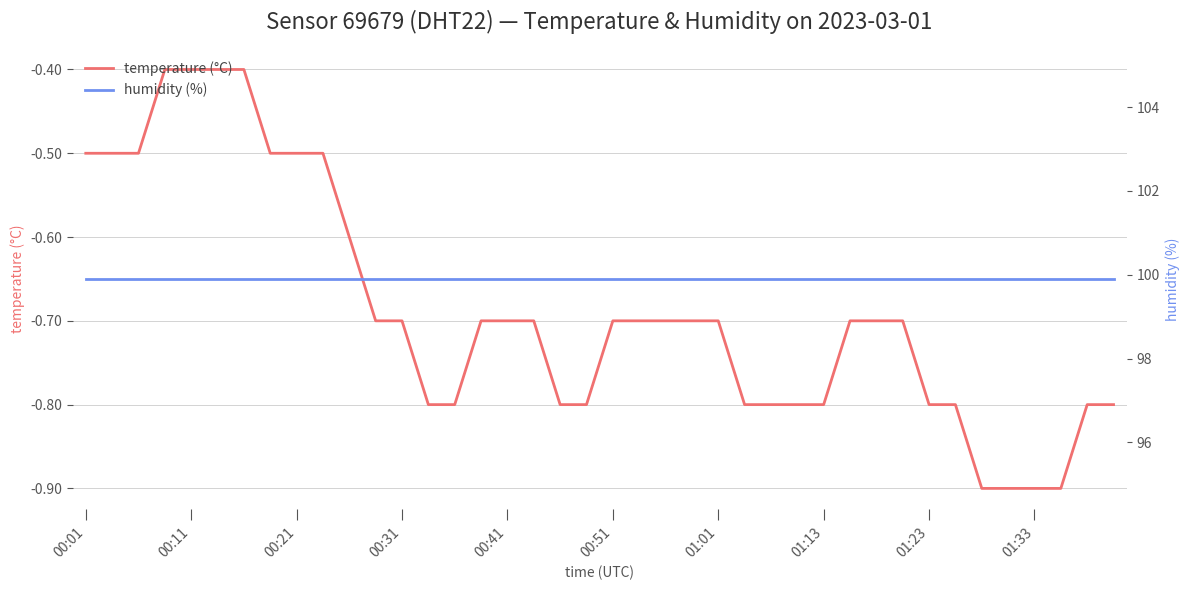

Which series changed the most between 15 and 29?

temperature (°C)